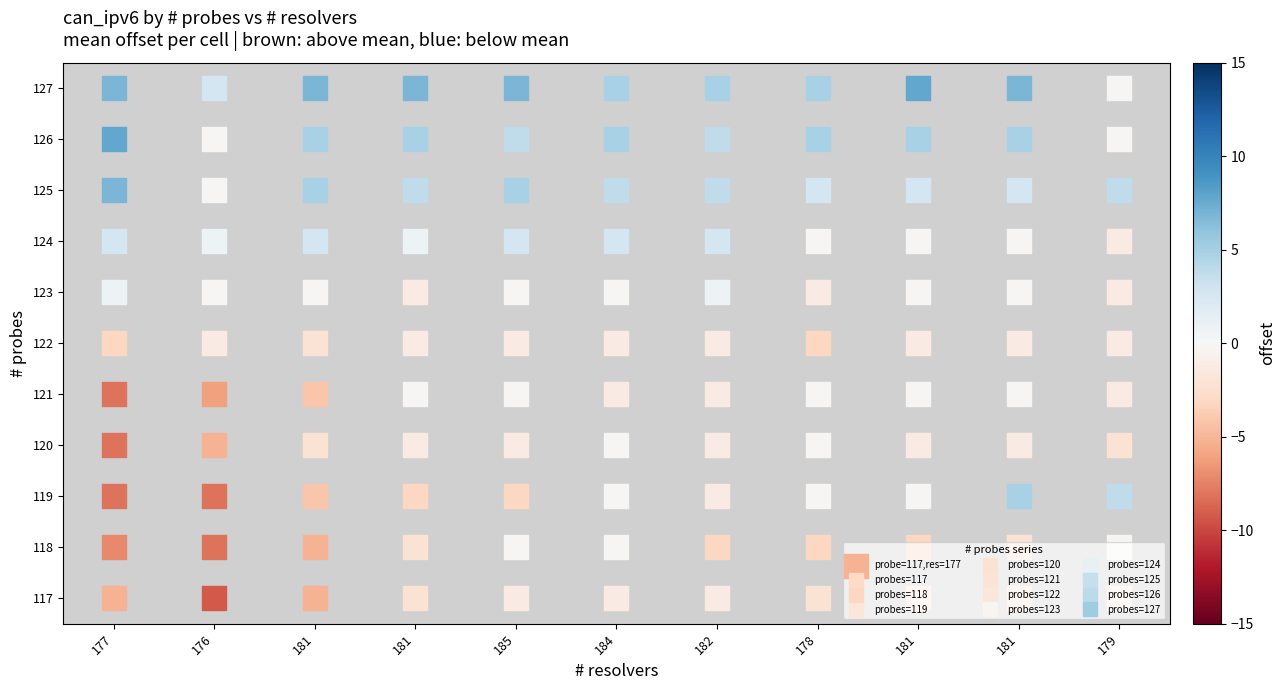

Which has a higher value, 179 or 182?

179